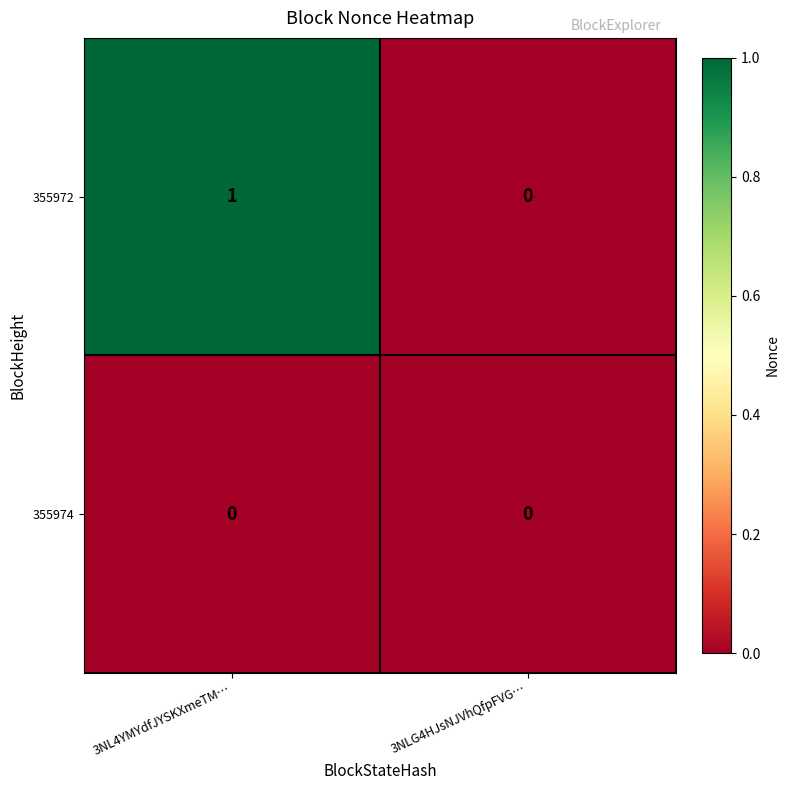

Is it true that 355974 equals 0 at 3NL4YMYdfJYSKXmeTM…?

True